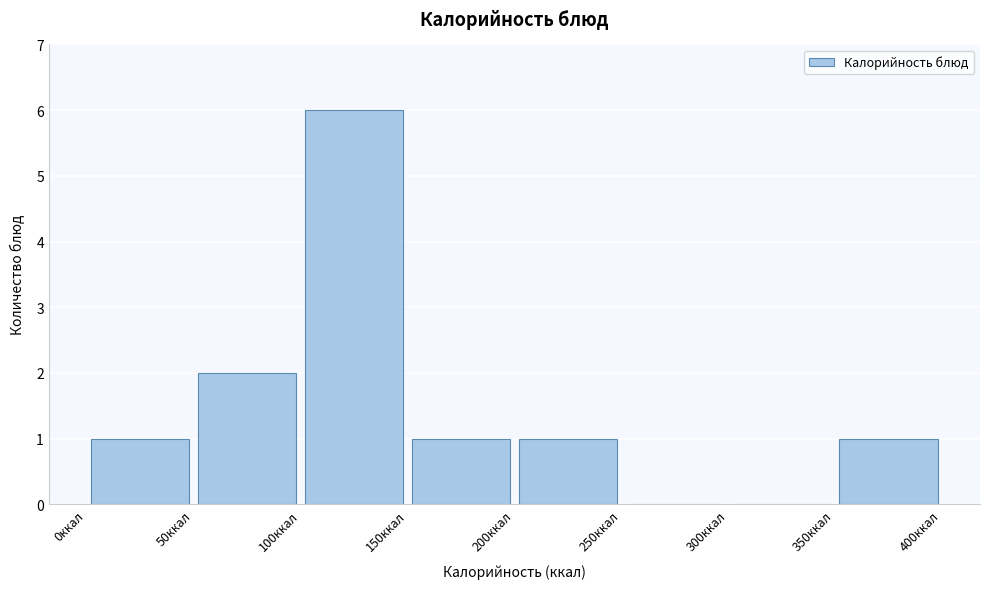

Reading left to right, list every bar in this chart as the range it spans on the x-axis followed by its height. The values are not printed on the chart, so give them approximately, as read against the axis.

0 to 50: 1
50 to 100: 2
100 to 150: 6
150 to 200: 1
200 to 250: 1
250 to 300: 0
300 to 350: 0
350 to 400: 1